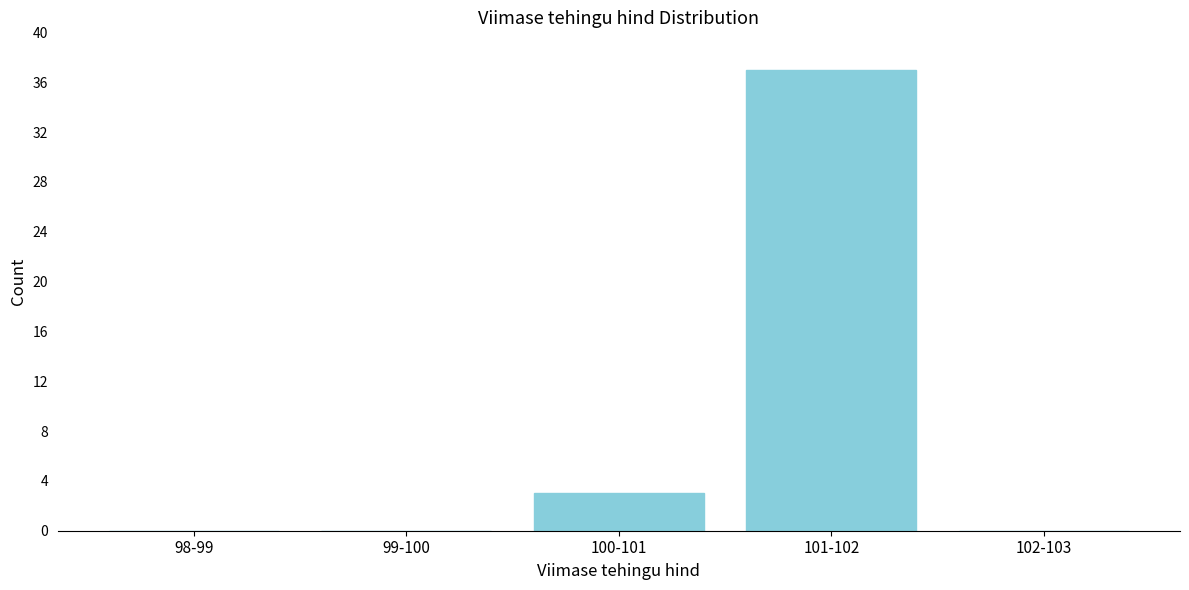

Reading left to right, transcribe all the data shown in this chart.

98-99=0	99-100=0	100-101=3	101-102=37	102-103=0